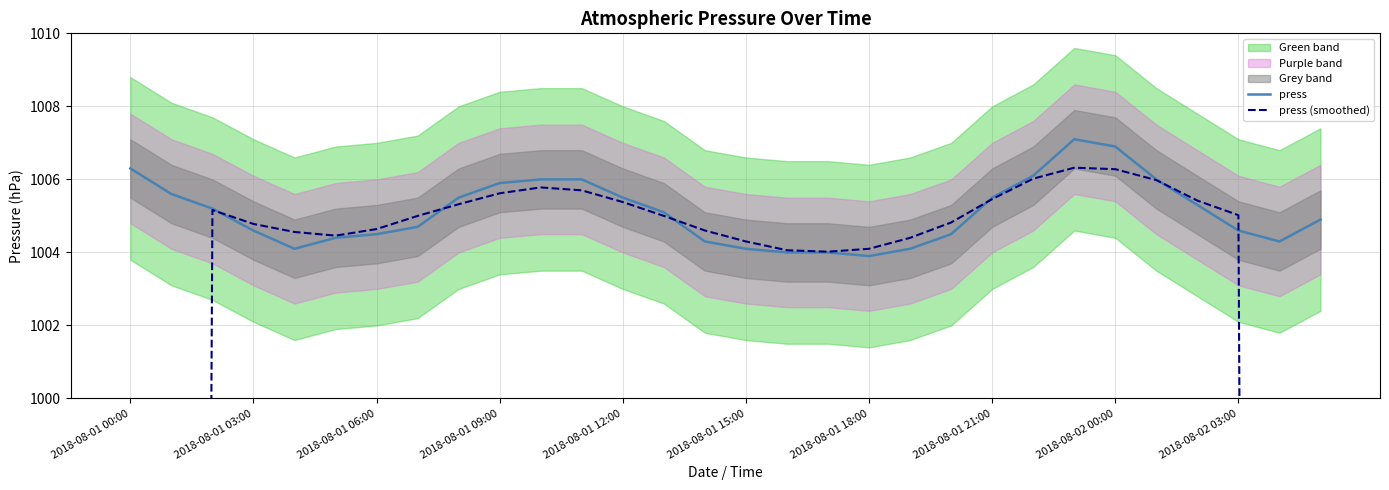

The value of press at 2018-08-01 15:00 is 1004.1. True or false?

True